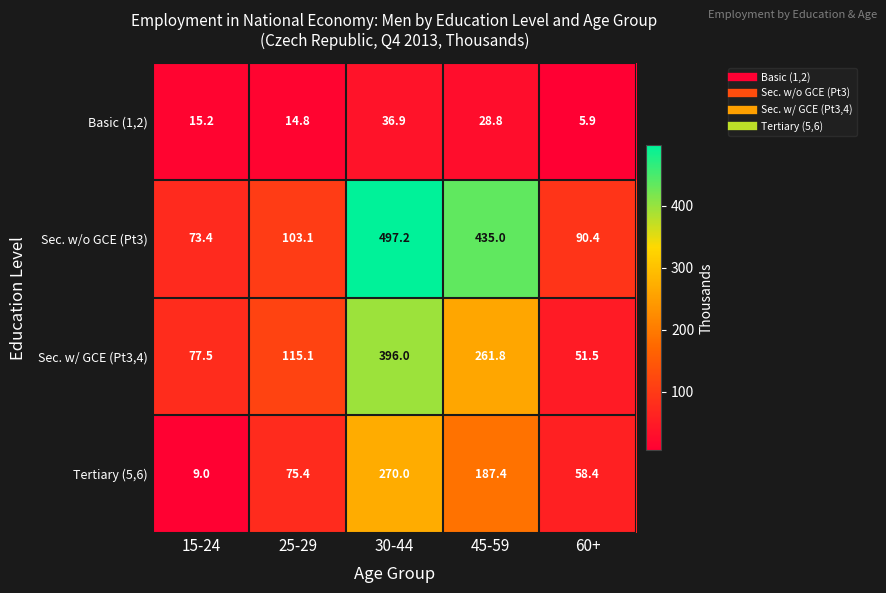

At which category is the sum across all series the highest?

30-44